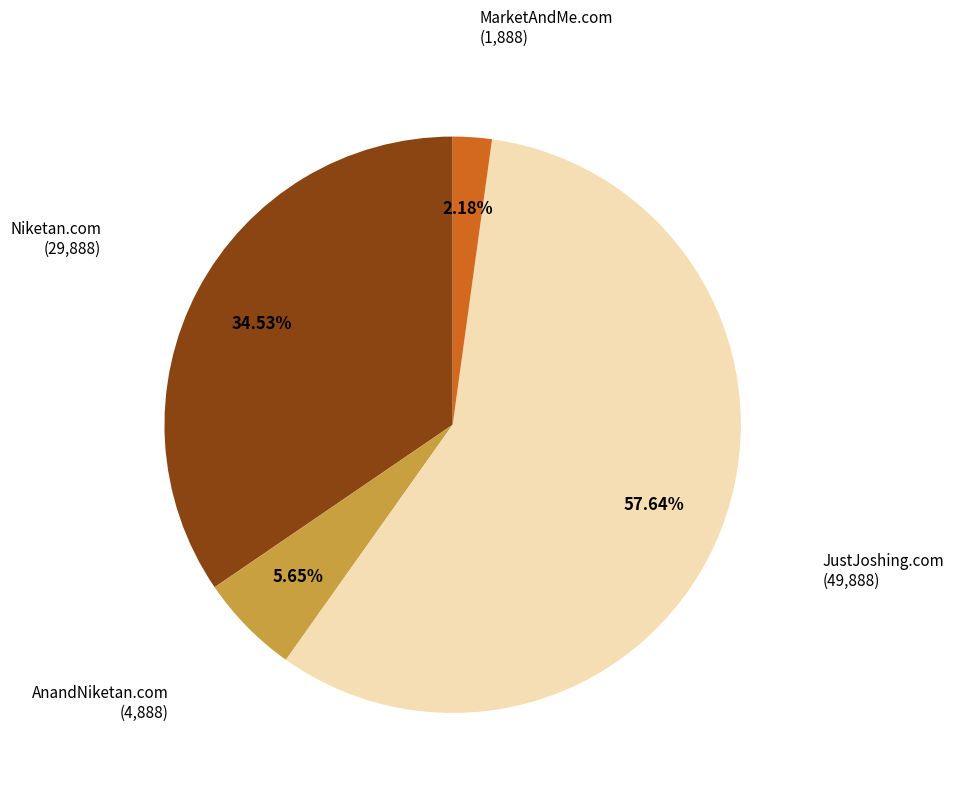

Is there any slice that represents more than half of the pie?

Yes